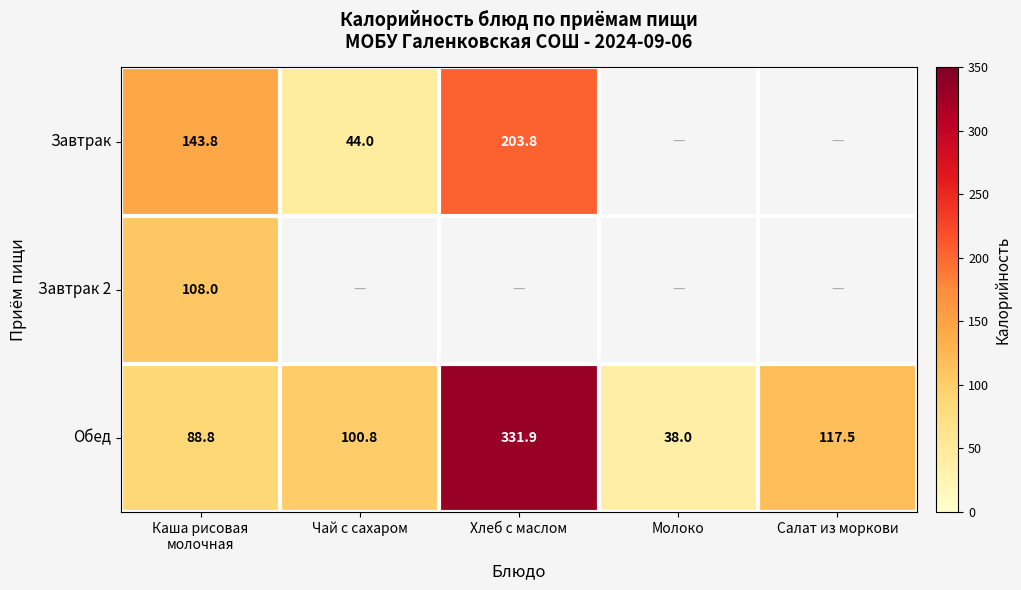

The Обед series shows 117.5 at Салат из моркови. True or false?

True